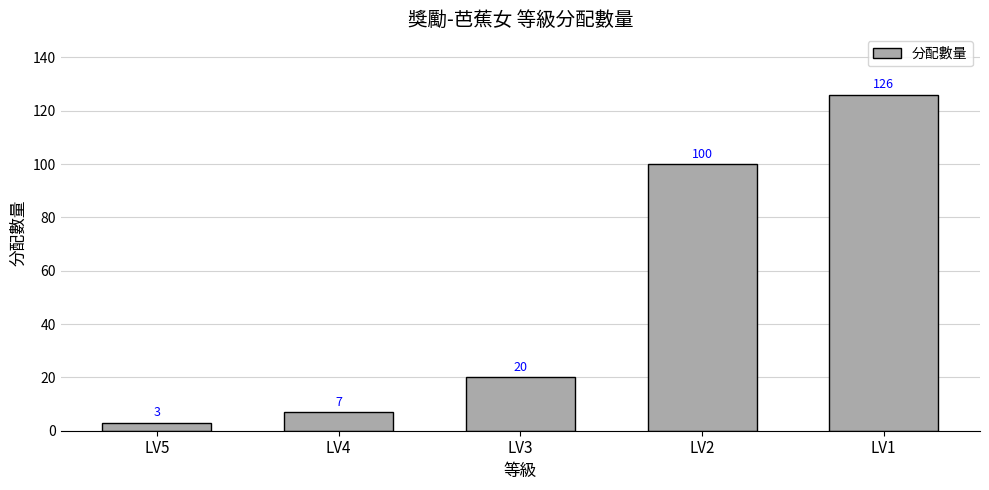

Is it true that the value at LV2 is 39?

False